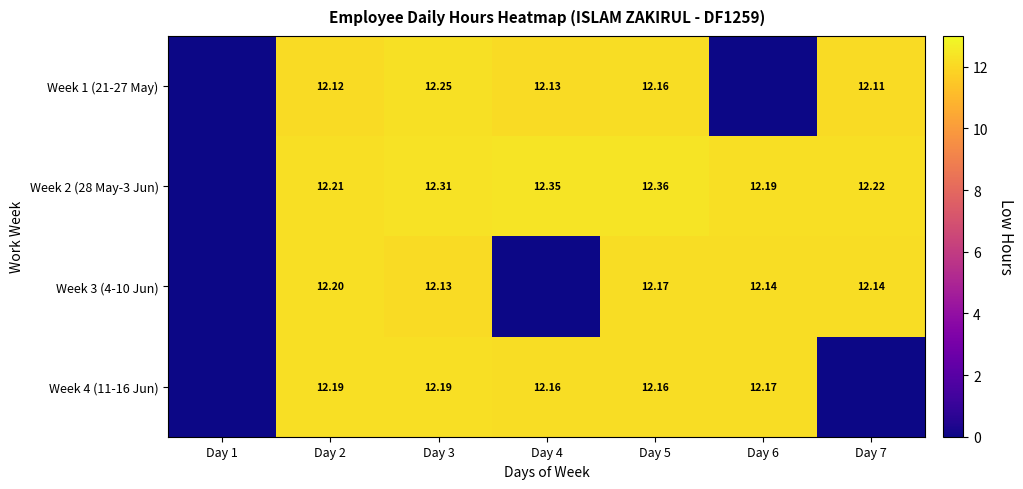

Is the value of Week 1 (21-27 May) at Day 4 greater than the value of Week 3 (4-10 Jun) at Day 5?

No